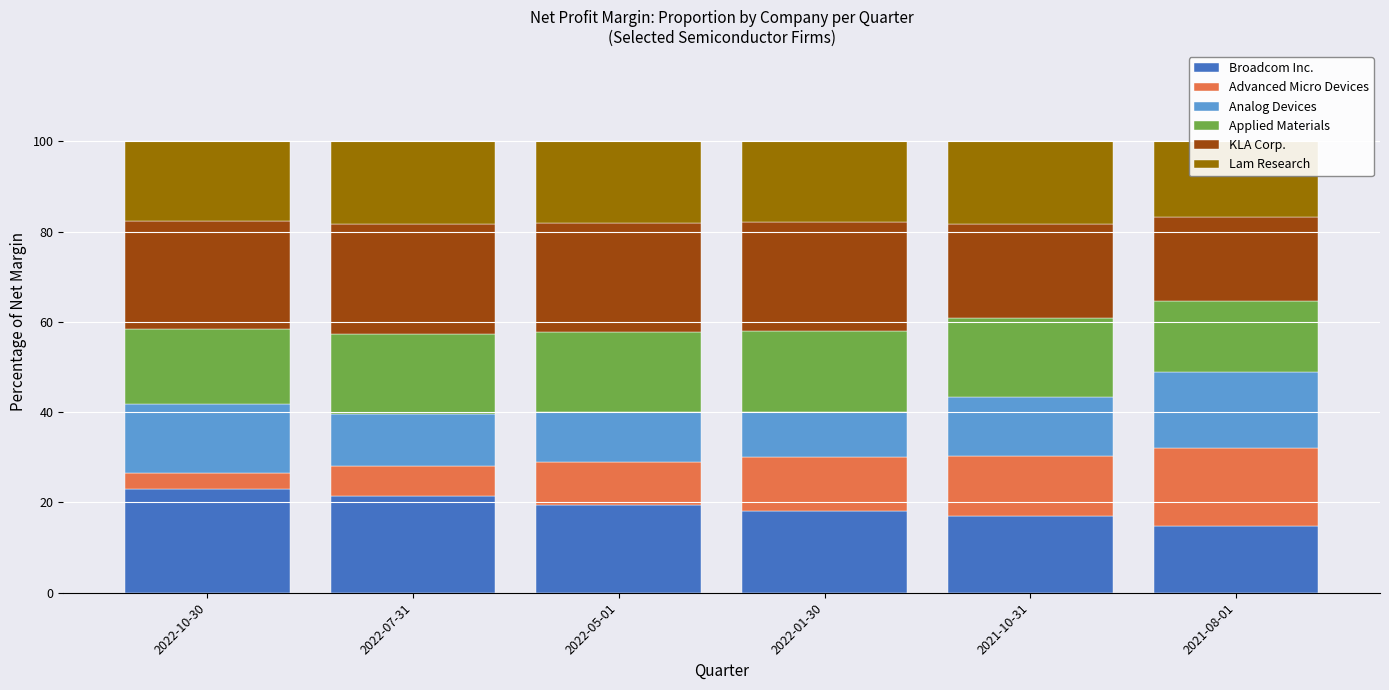

How many bars are there in each group?

6